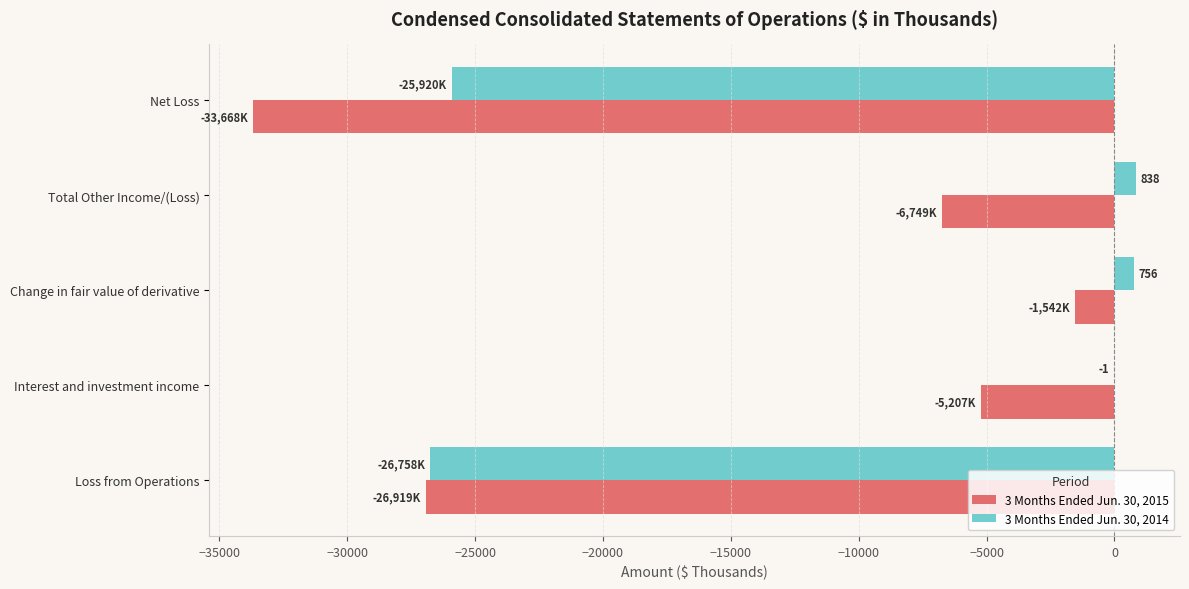

The value of 3 Months Ended Jun. 30, 2015 at Net Loss is -33668. True or false?

True